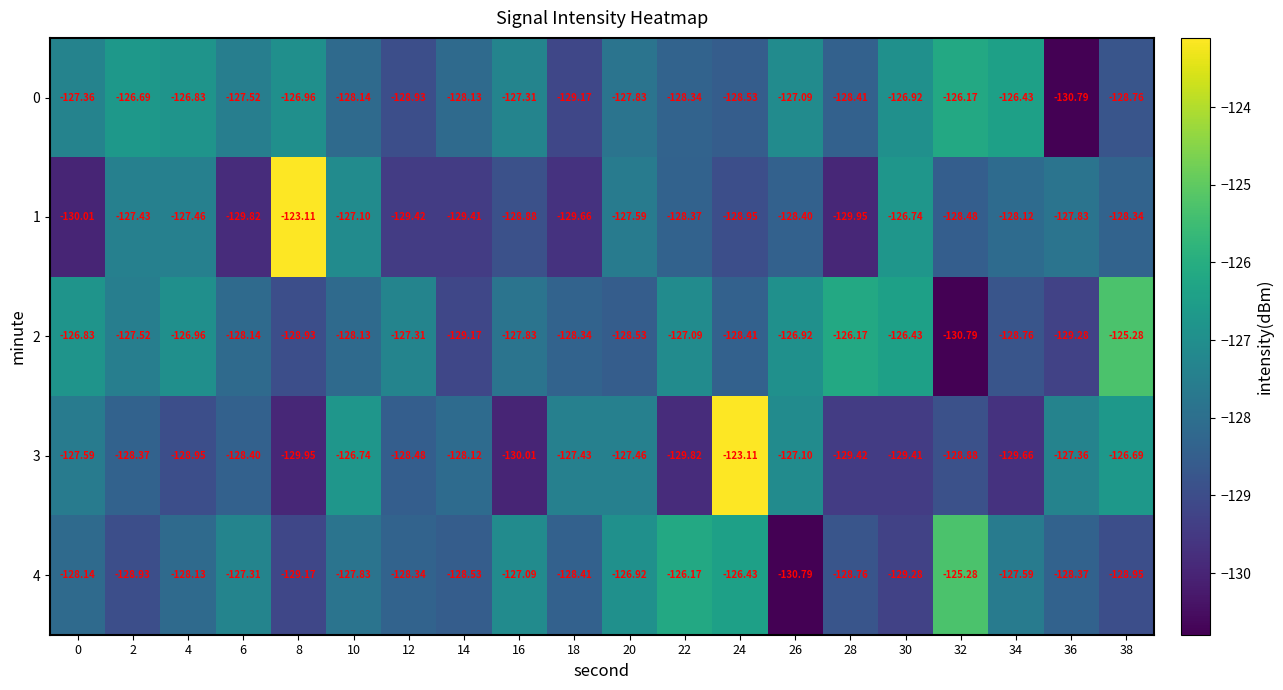

Is the value of 3 at 16 greater than the value of 4 at 30?

No